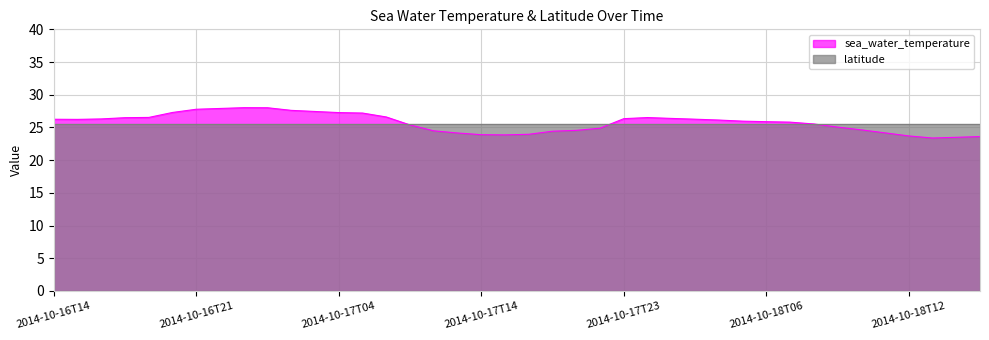

What is the change in value from 2014-10-16T17 to 2014-10-18T15?

-3.0